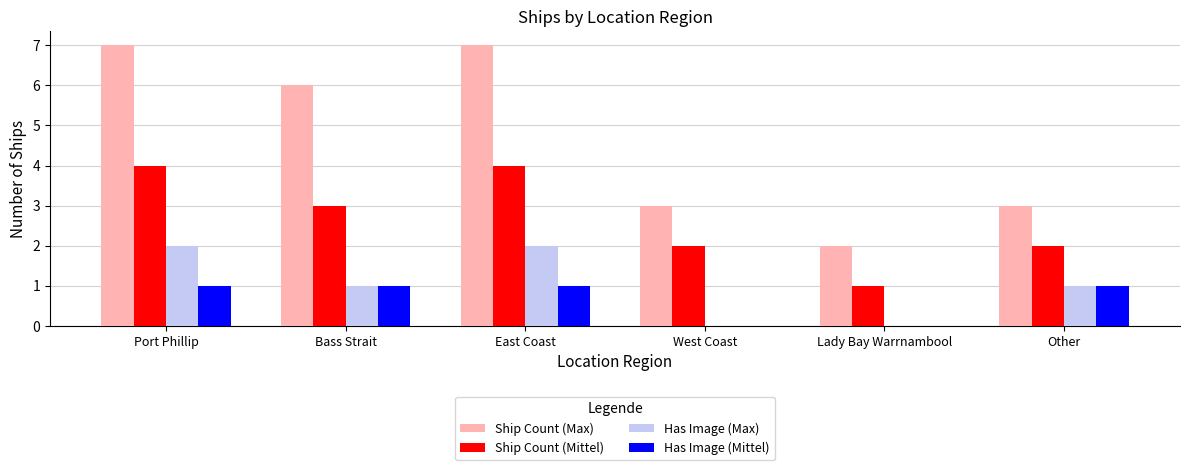

What value does the Has Image (Max) series have at Bass Strait?

1